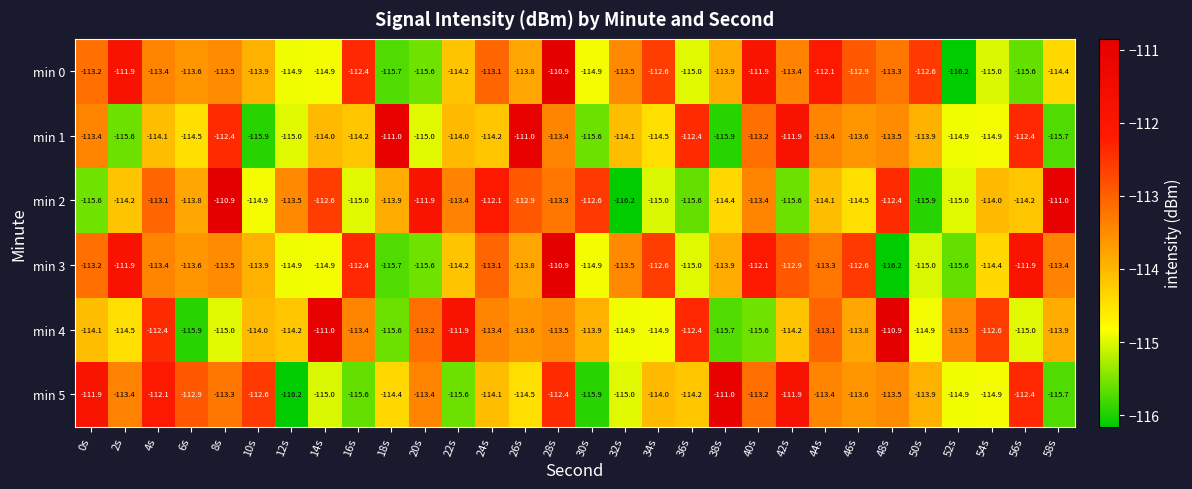

What is the approximate value of min 2 at 40s?

-113.4